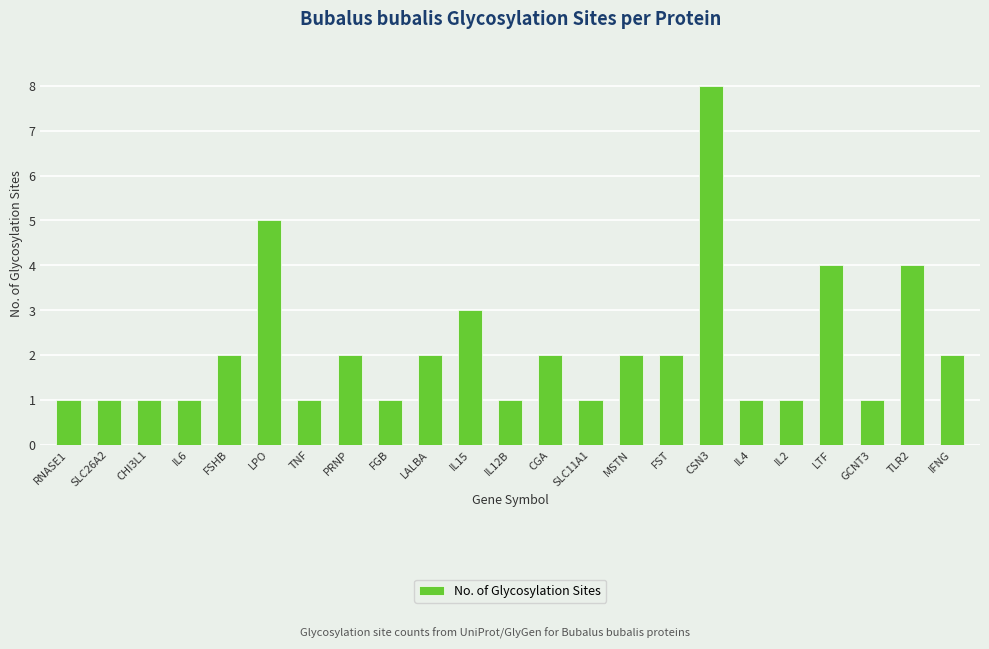

How many series are shown in this chart?

1